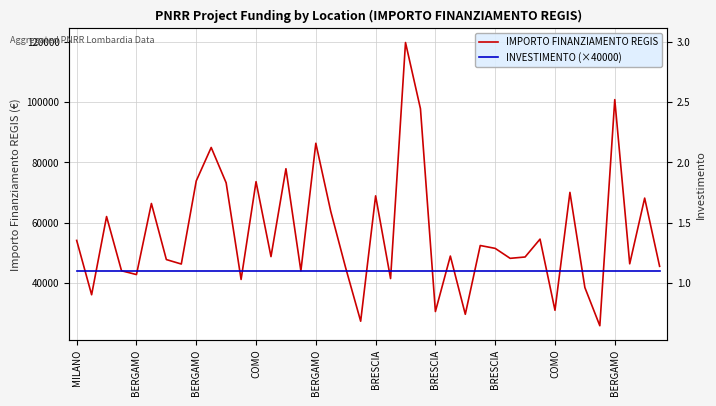

True or false: IMPORTO FINANZIAMENTO REGIS and INVESTIMENTO (×40000) intersect in this chart.

True